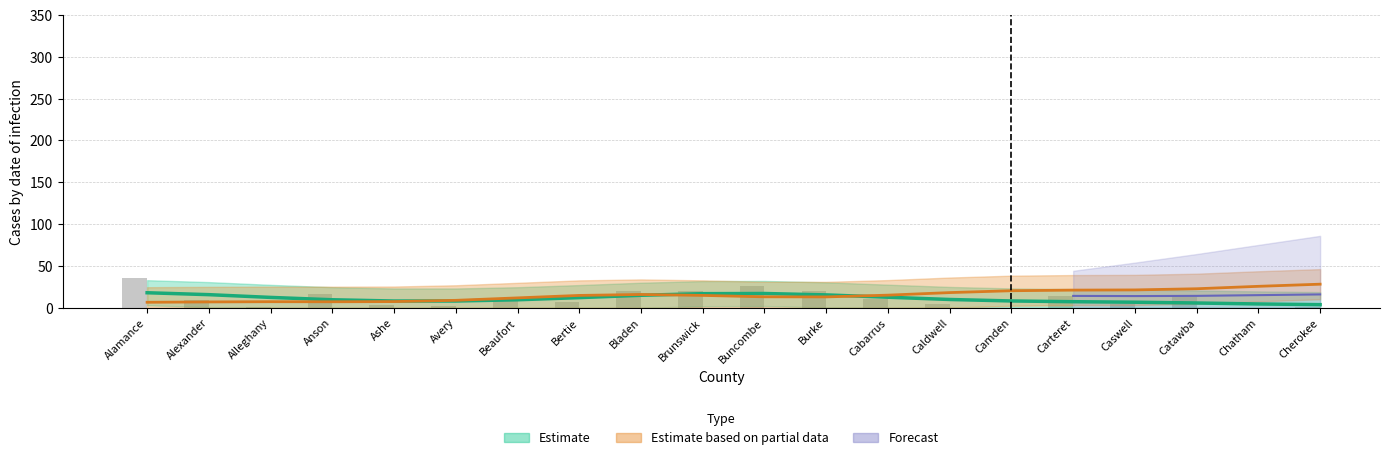

Are the bars grouped side by side (vs. stacked)?

No